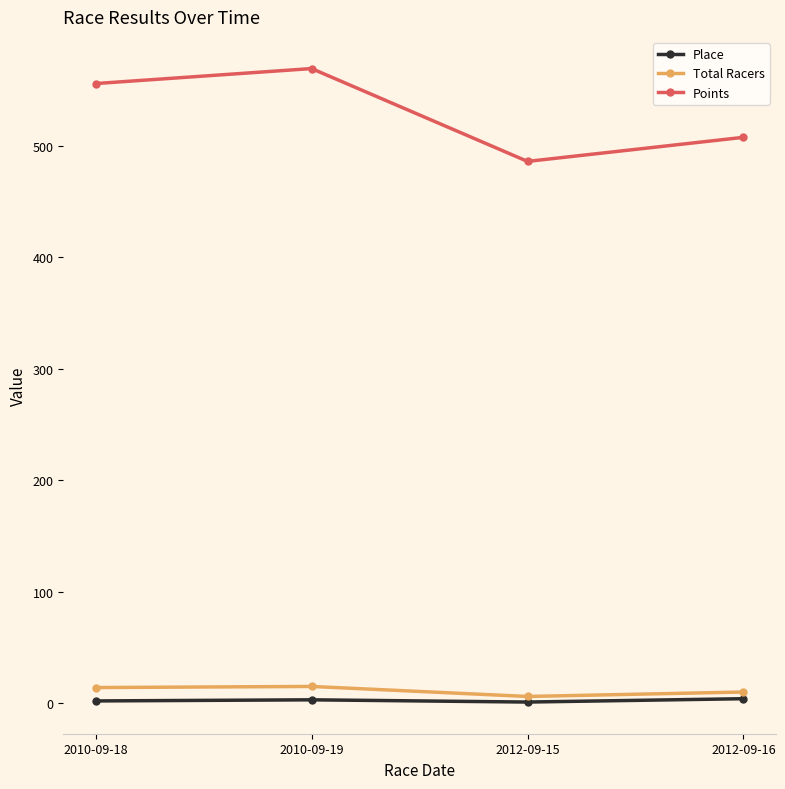

How many values in the Total Racers series are below 14?

2